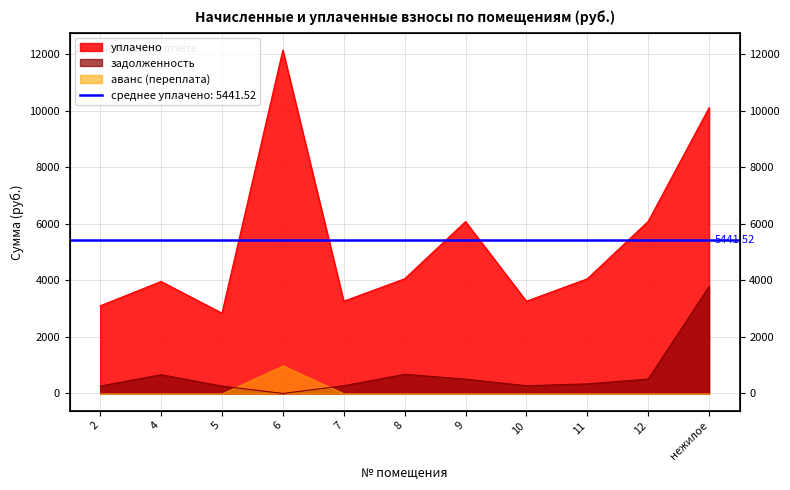

Which series has the largest total across all categories?

уплачено